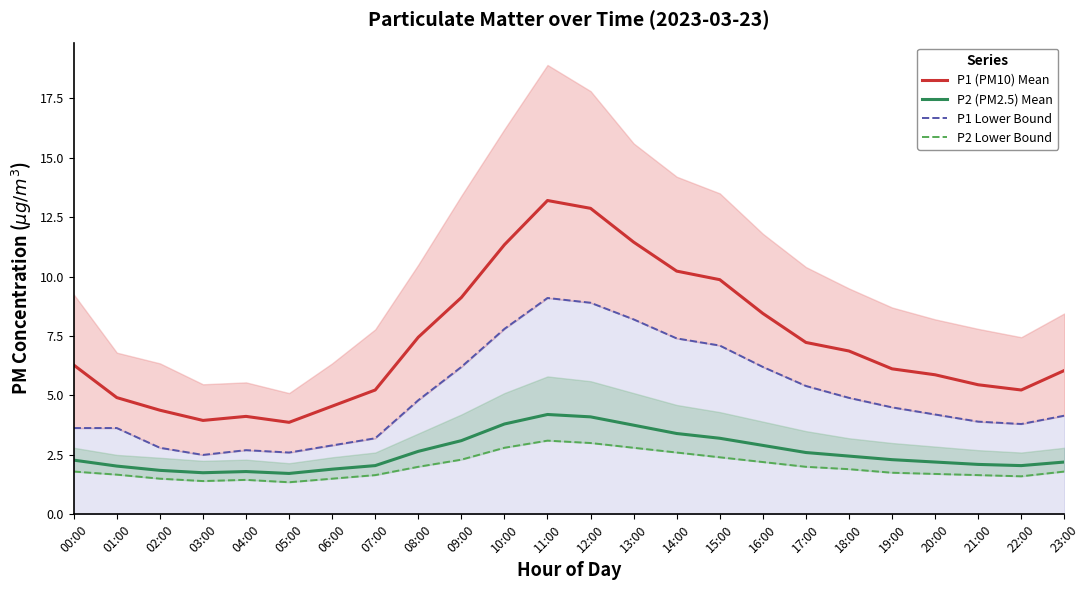

Between 14:00 and 23:00, which series saw the biggest shift?

P1 (PM10) Mean